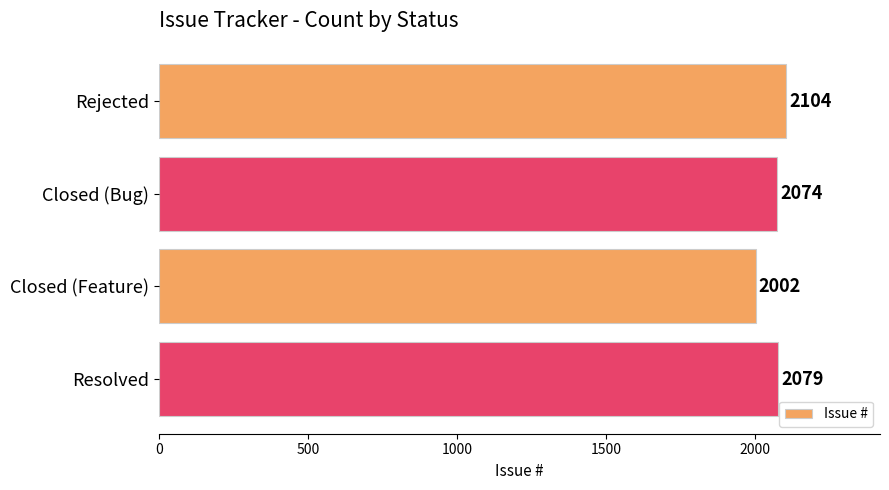

The value at Closed (Feature) is 3515. True or false?

False